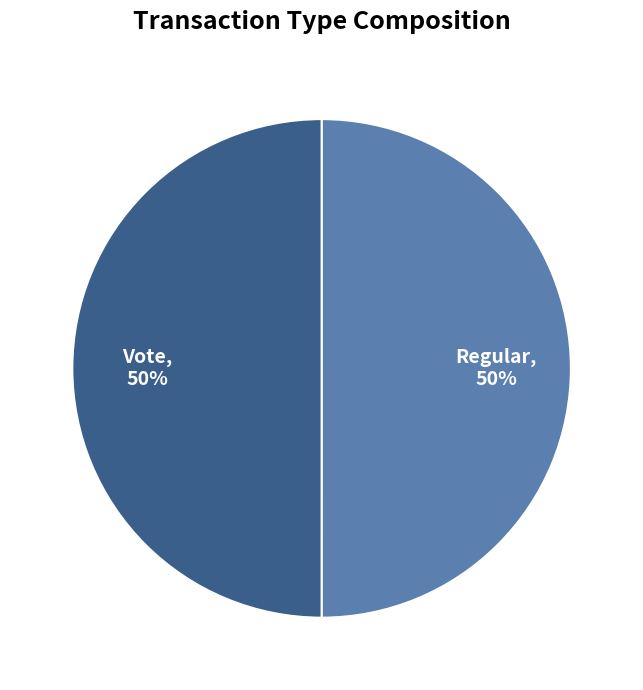

The Regular slice represents 50% of the pie. True or false?

True